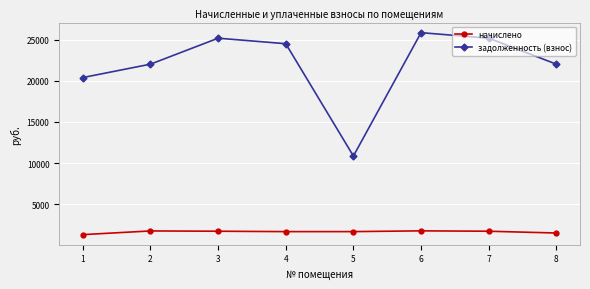

At which label does начислено first exceed 1729?

2